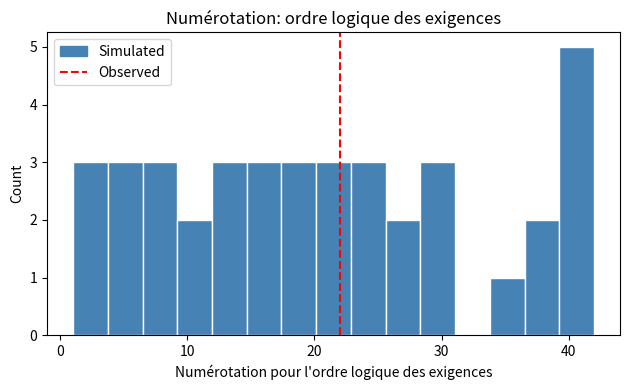

Read against the x-axis, roughly where is the centre of the tallest bar?

41